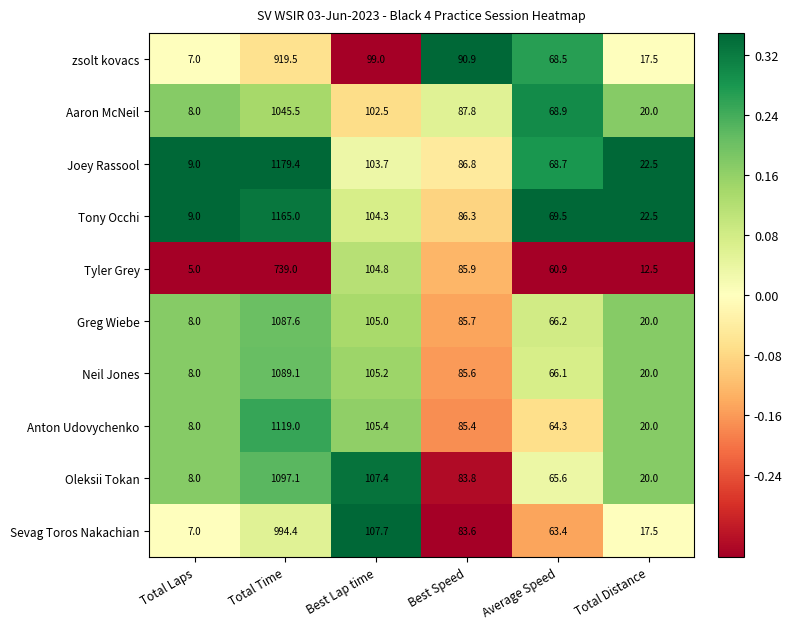

What is the sum of the Anton Udovychenko values at Total Distance and Best Speed?

105.4